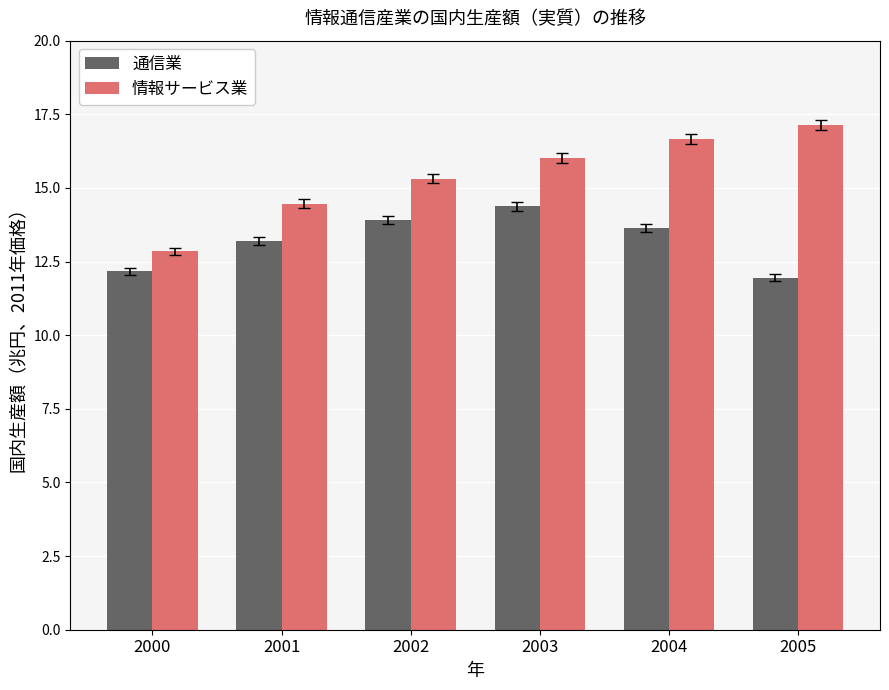

What is the minimum value for 通信業?

11.9